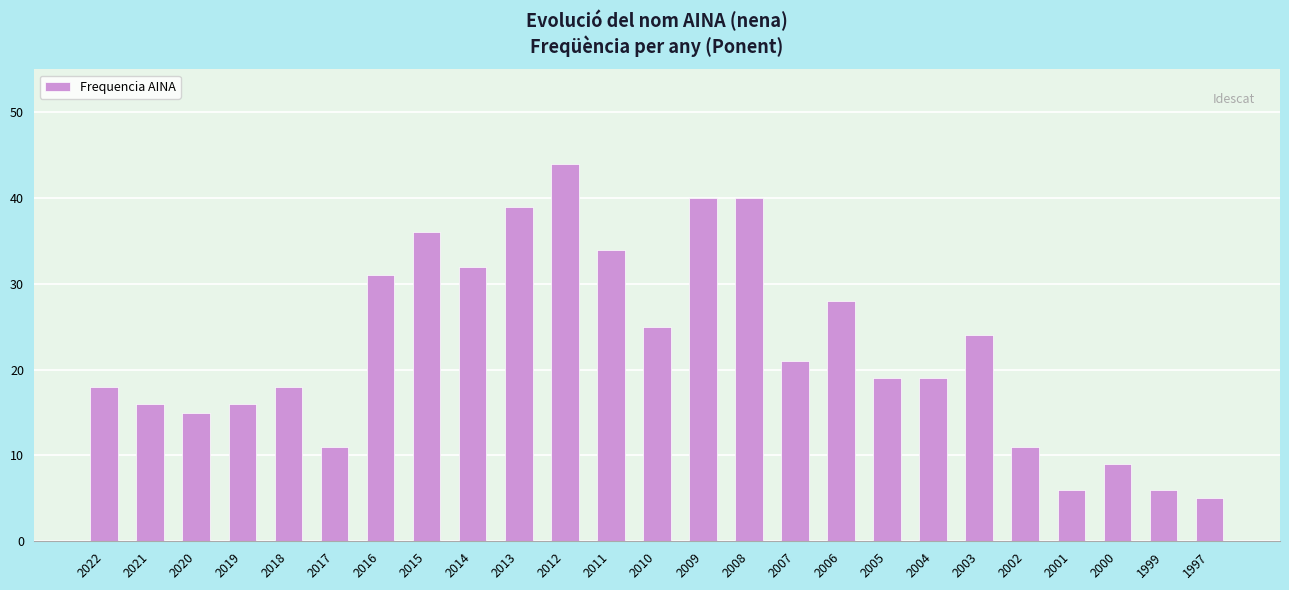

What is the sum of the values at 2011 and 2012?

78